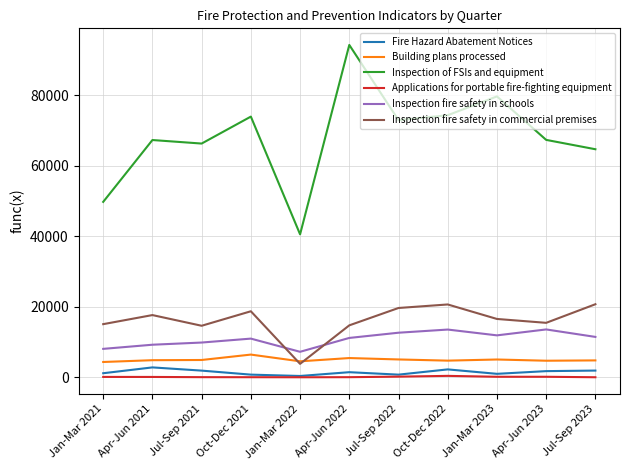

True or false: Applications for portable fire-fighting equipment and Inspection fire safety in schools cross at least once.

False